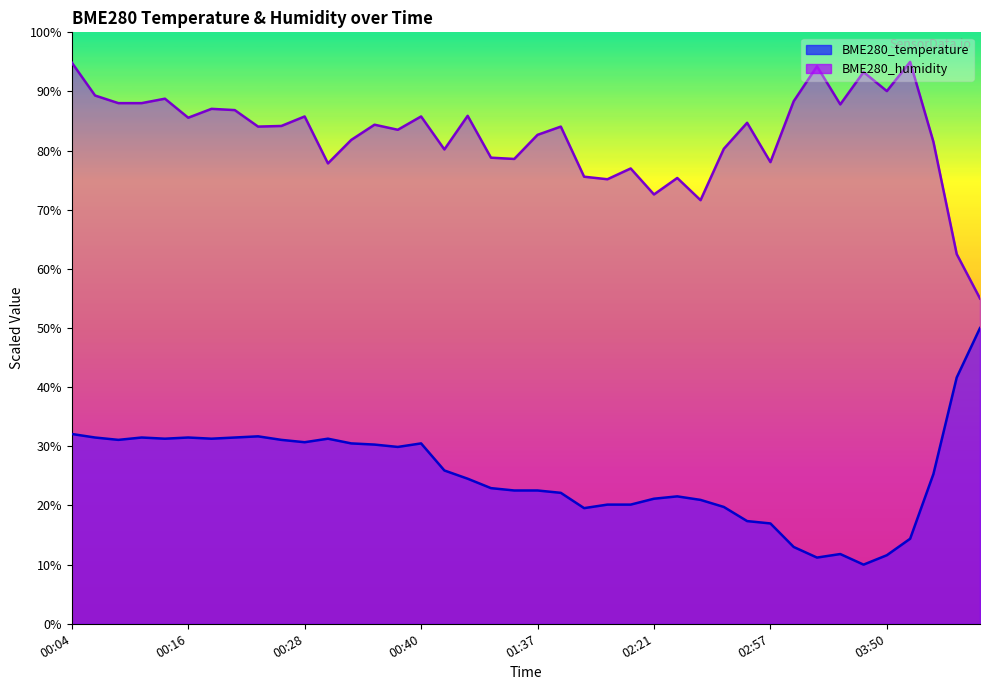

What is the minimum value shown in the chart?

10.0